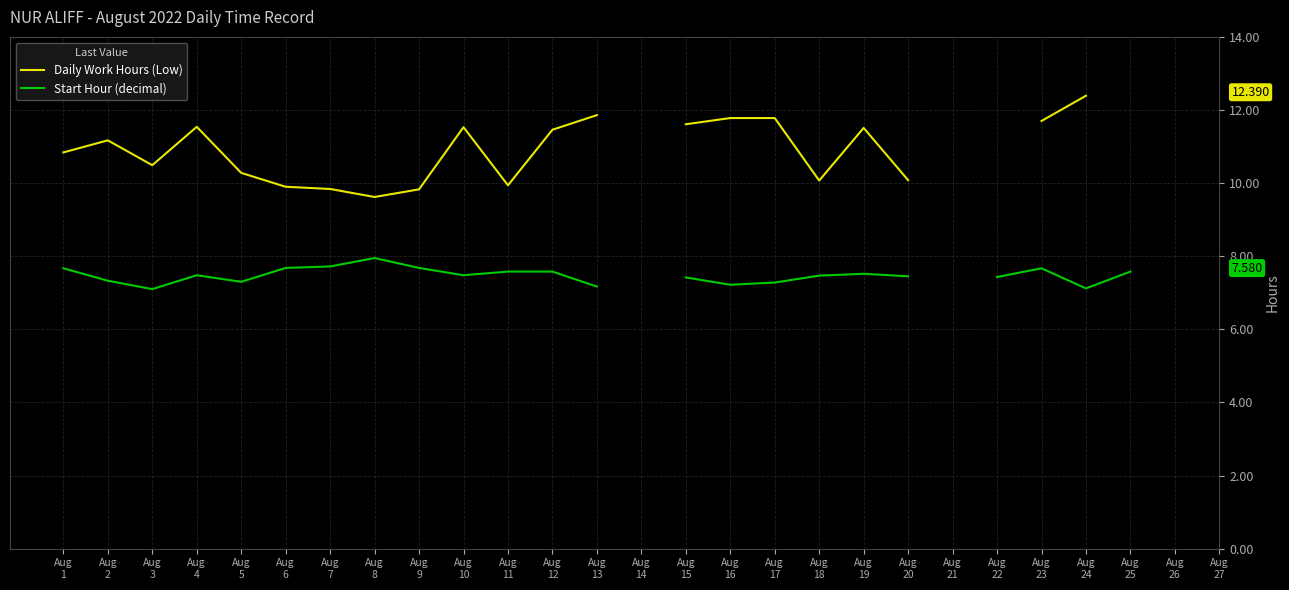

In Start Hour (decimal), how many points are higher than both neighbors (excluding endpoints)?

4